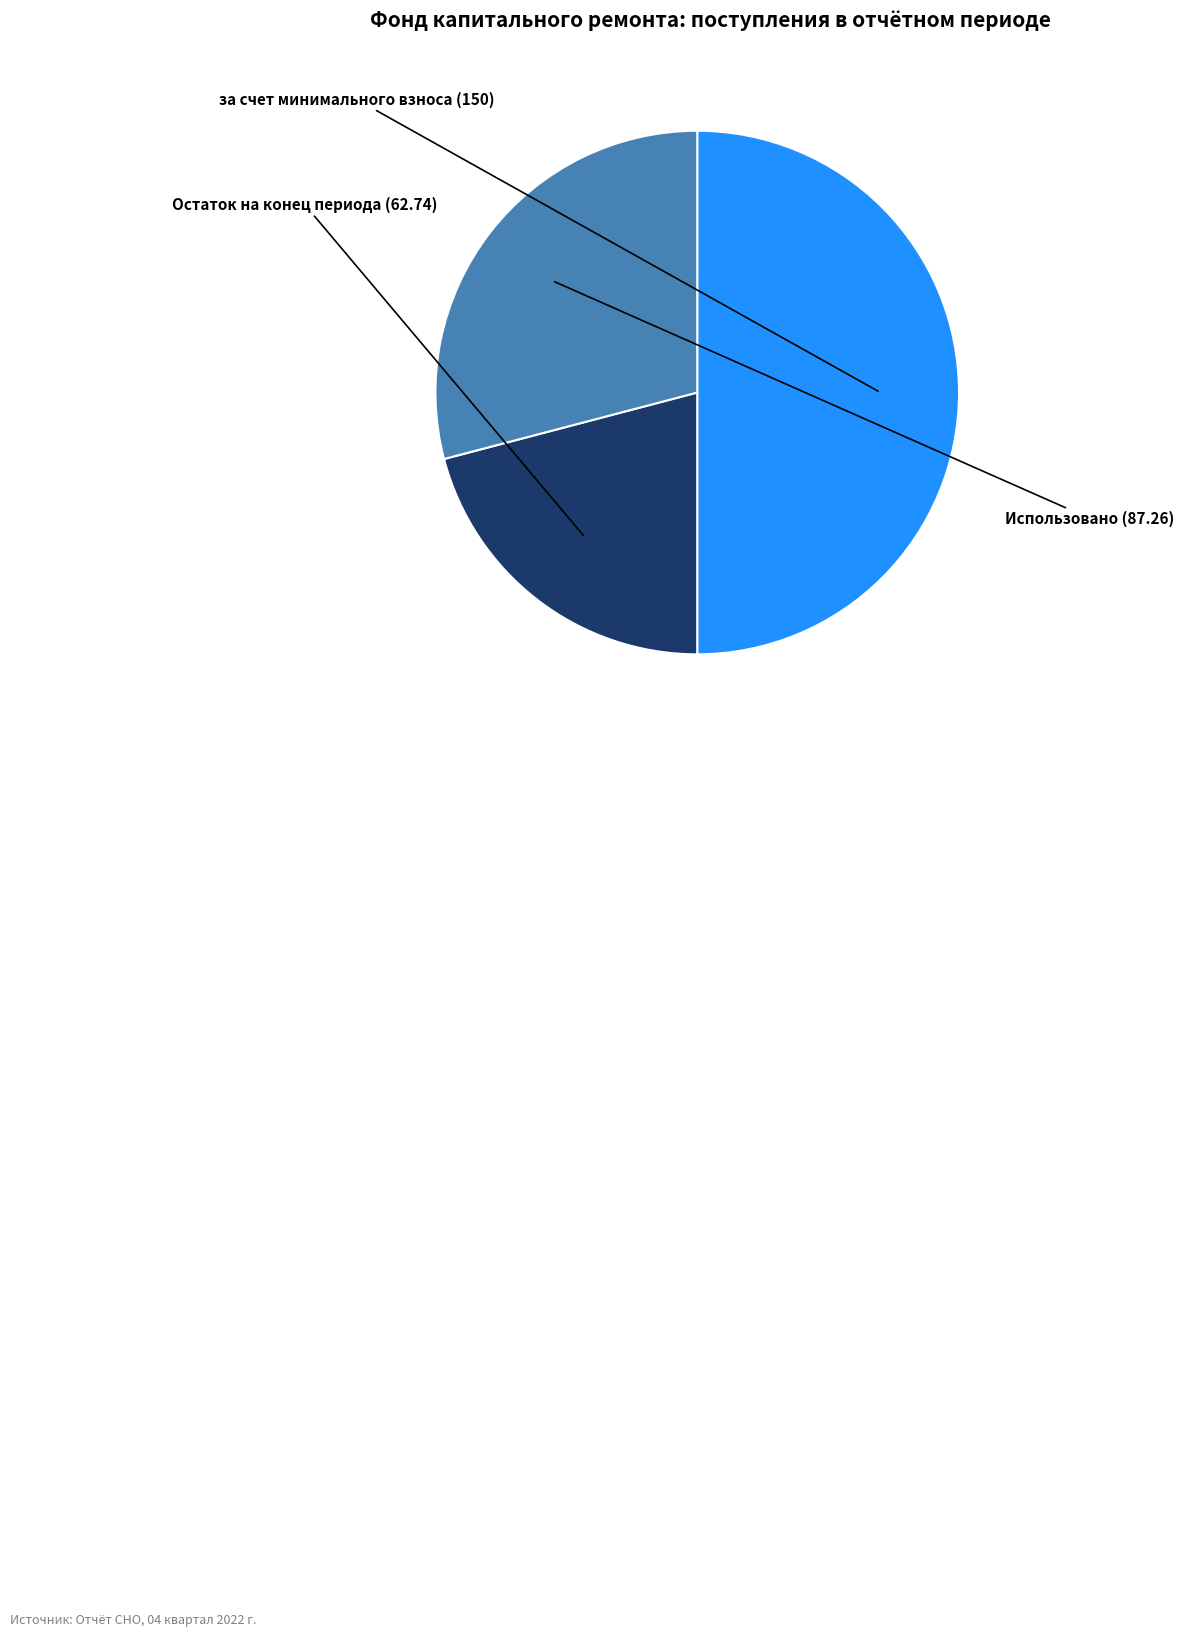

How many segments does this pie chart have?

3